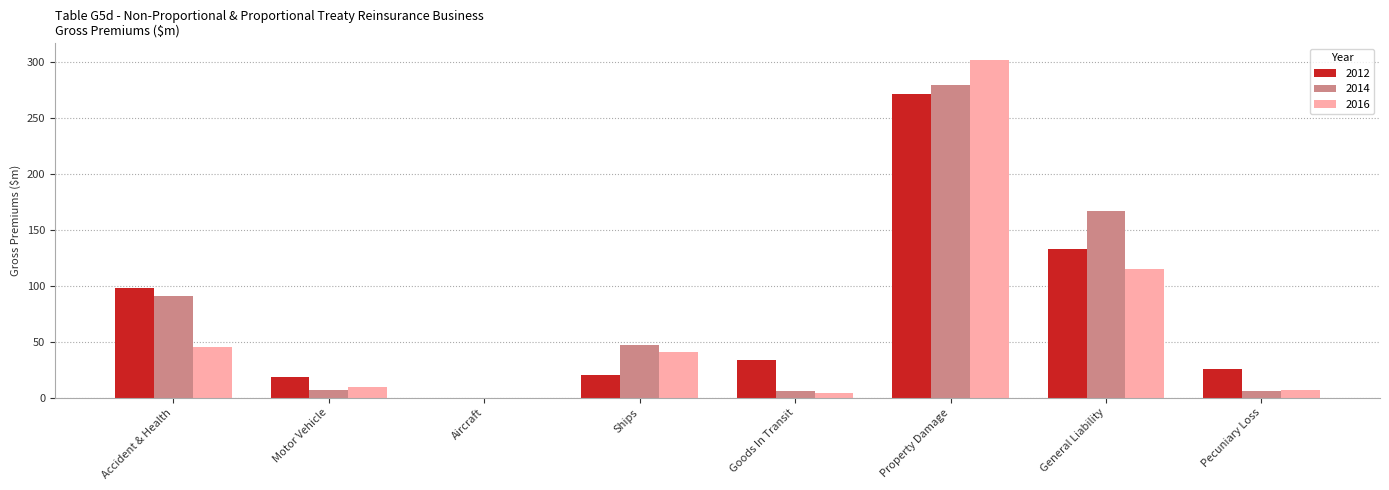

What are all the series names shown in the legend?

2012, 2014, 2016